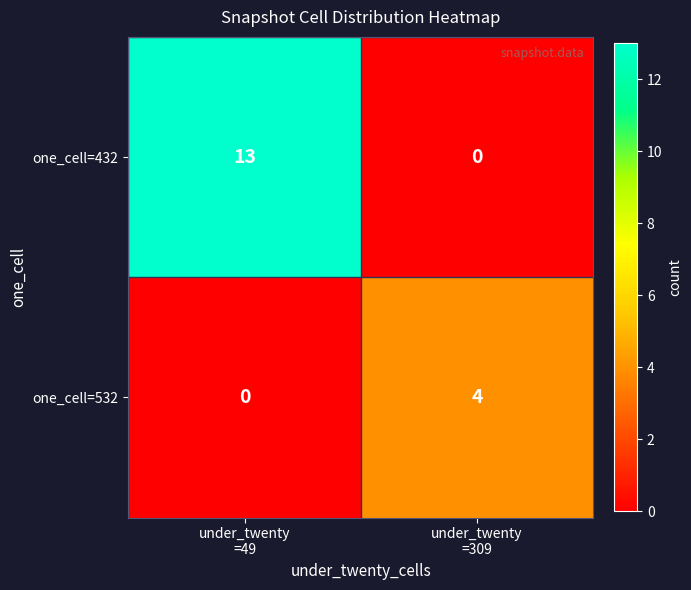

Which series has the largest range (max minus min)?

one_cell=432